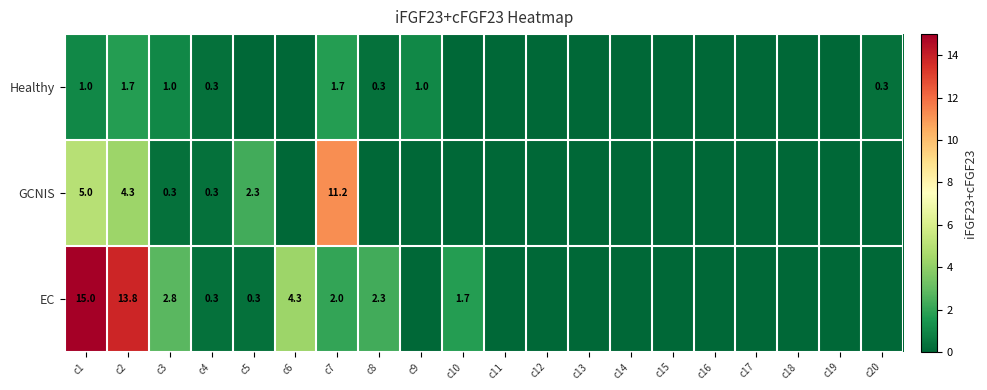

What is the difference between the highest and lowest values at c1?

14.0